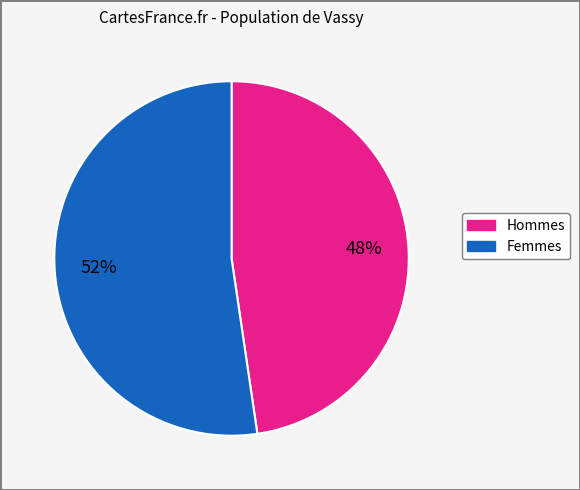

Is there any slice that represents more than half of the pie?

Yes